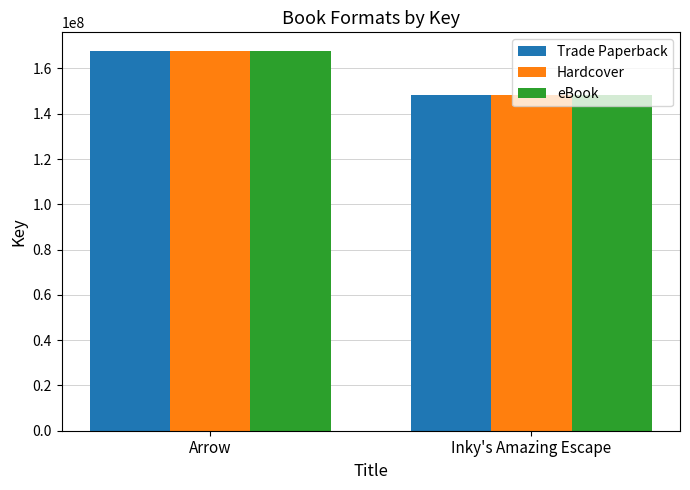

What is the smallest value displayed?

148155442